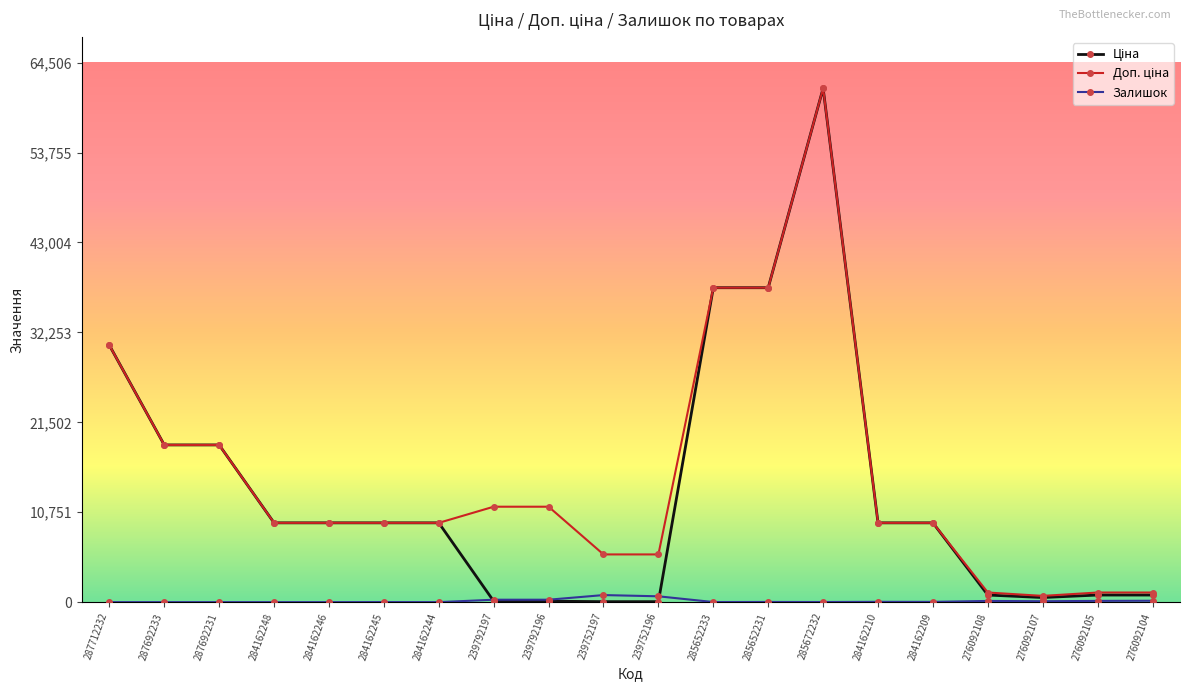

At how many categories does at least one series exceed 15128?

6